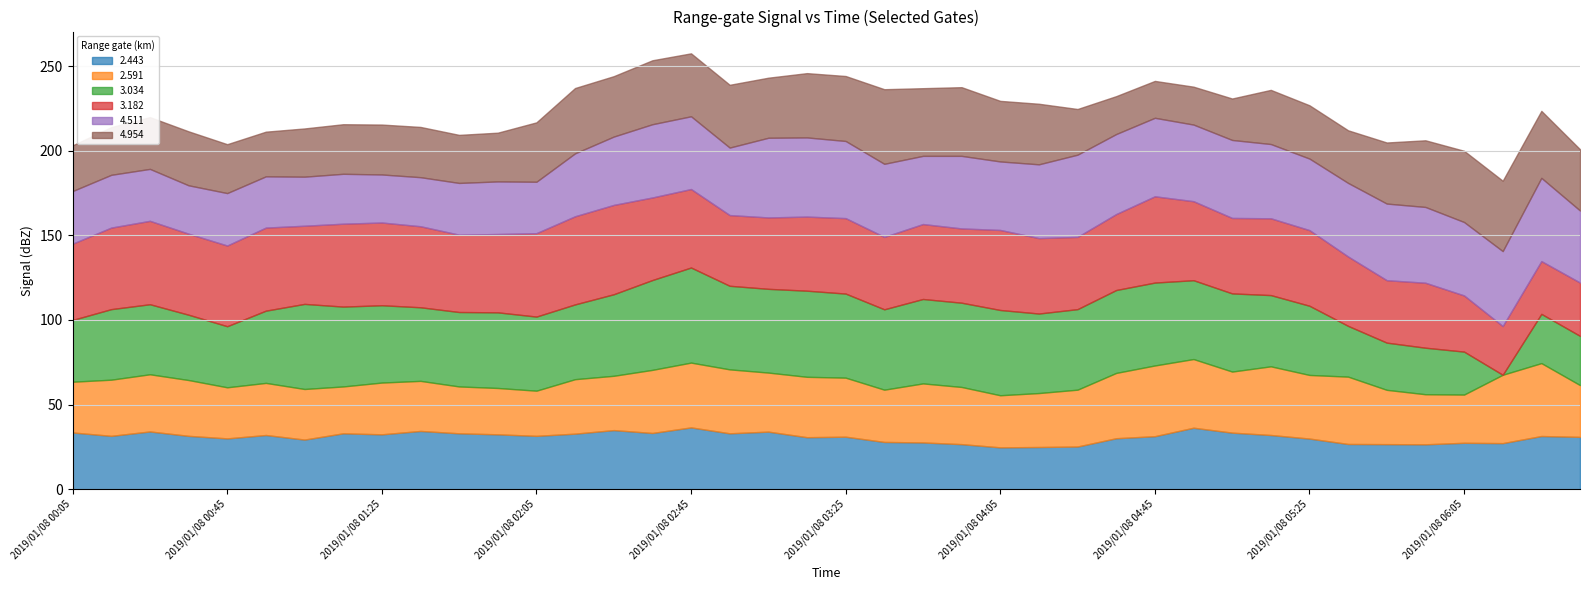

What is the difference between the 4.954 values at 2019/01/08 03:15 and 2019/01/08 05:15?

6.0